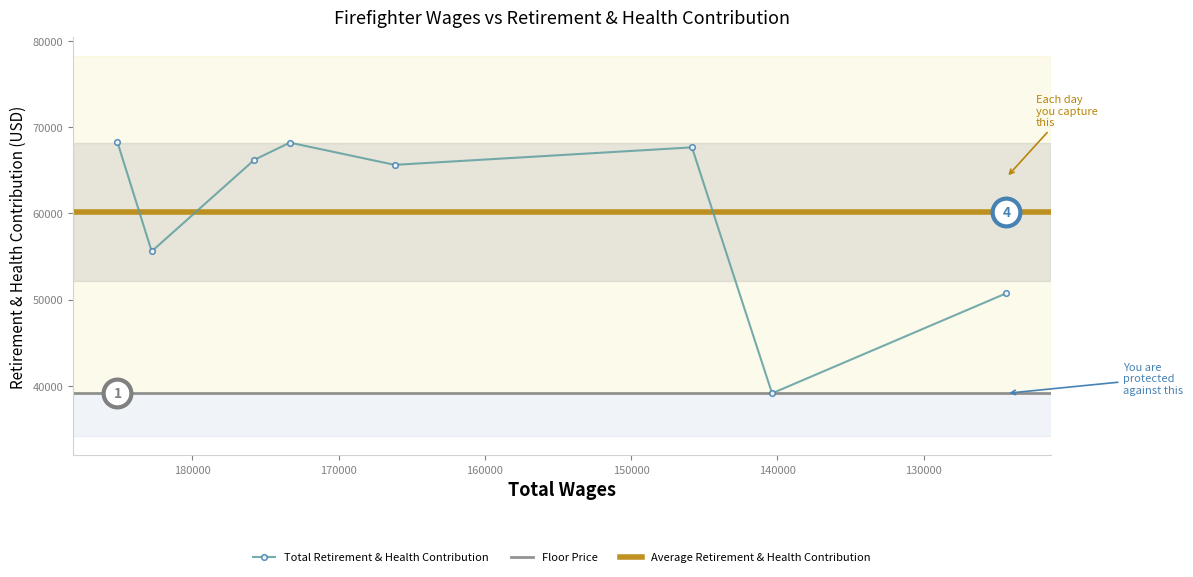

What is the maximum value shown in the chart?

68258